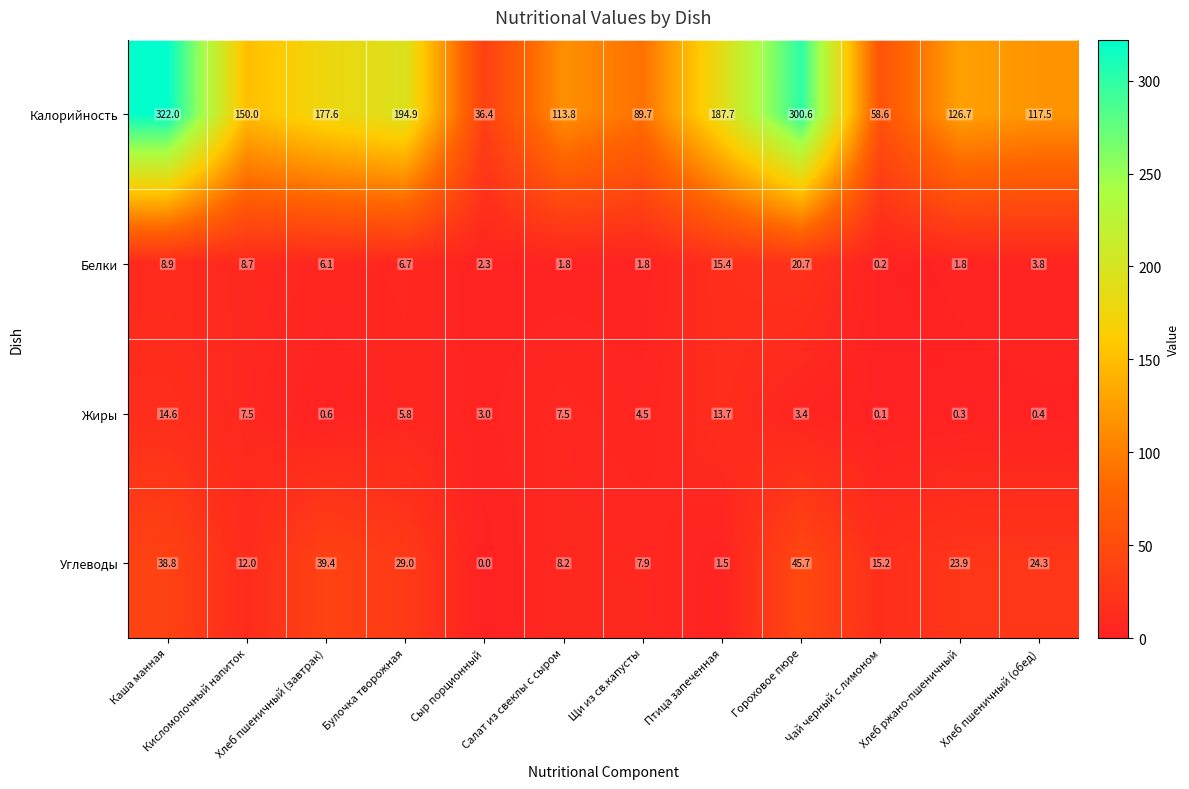

What is the sum of all Белки values?

78.2